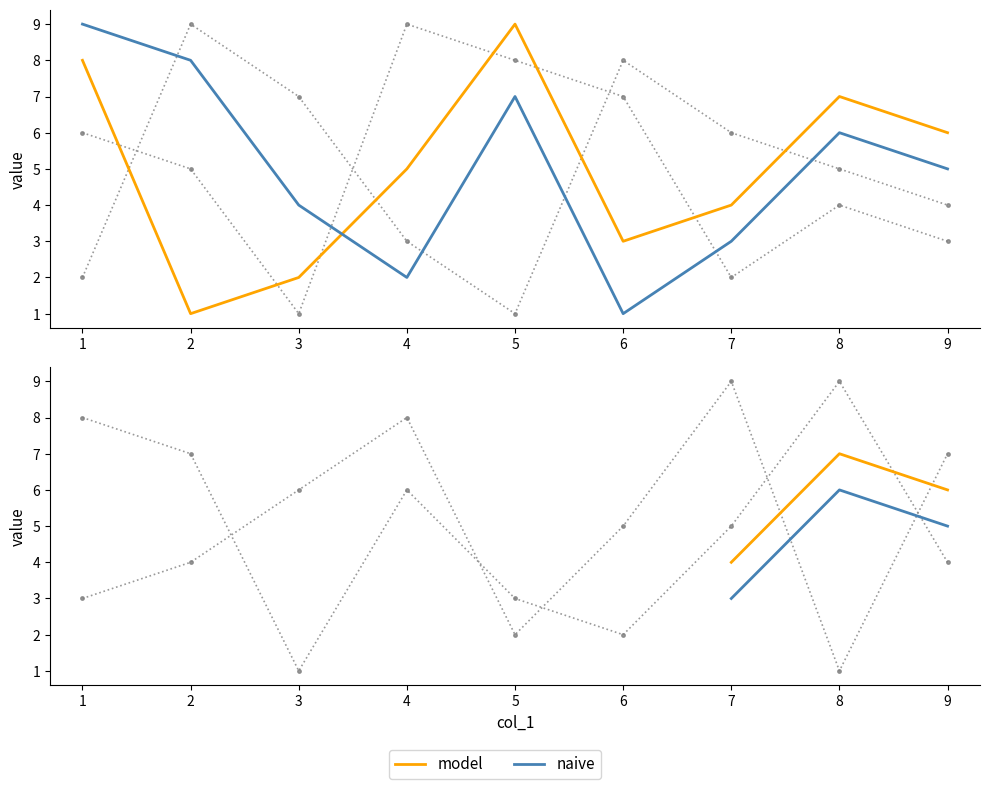

Where is the first local maximum for col_7?

2